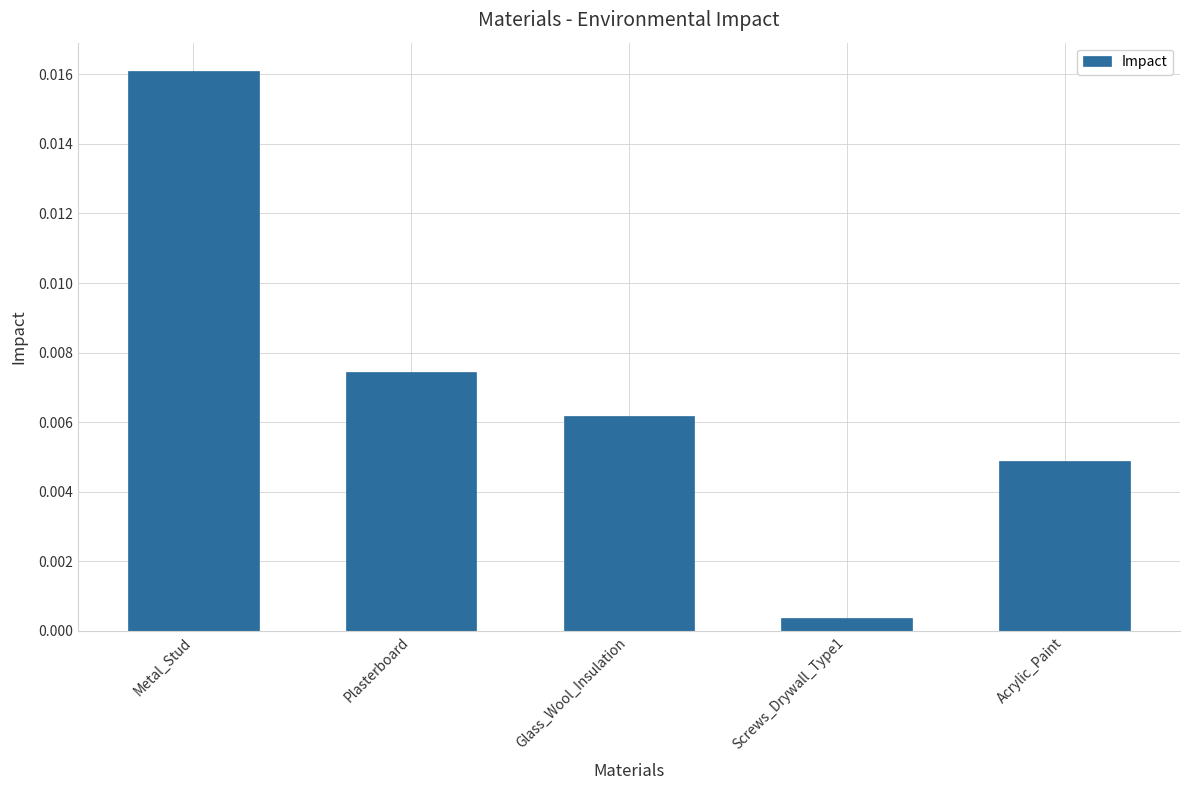

Rank the categories by value from lowest to highest.

Screws_Drywall_Type1, Acrylic_Paint, Glass_Wool_Insulation, Plasterboard, Metal_Stud